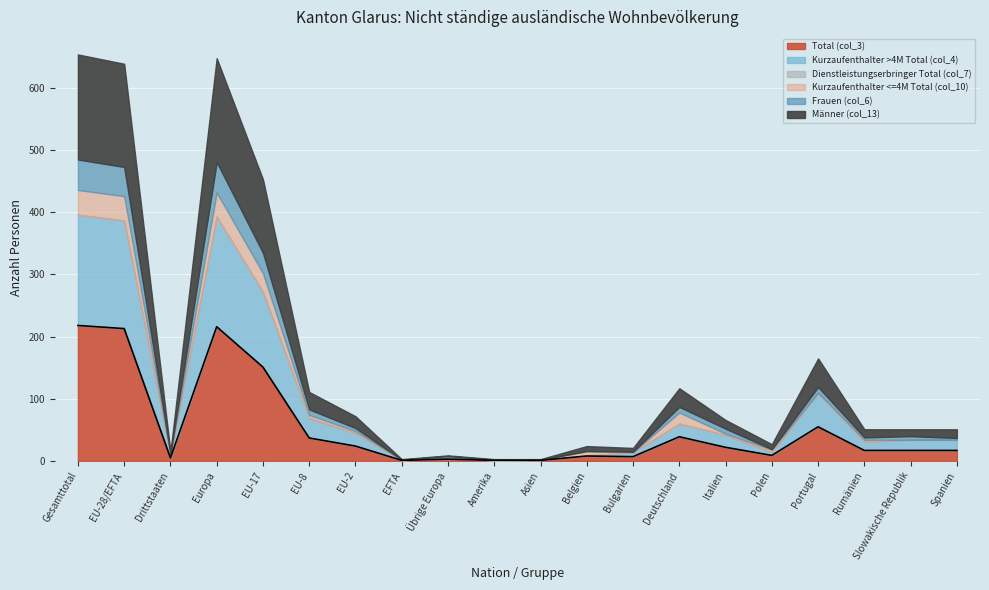

Rank the series by their maximum value, from highest to lowest.

Total (col_3), Kurzaufenthalter >4M Total (col_4), Männer (col_13), Frauen (col_6), Kurzaufenthalter <=4M Total (col_10), Dienstleistungserbringer Total (col_7)